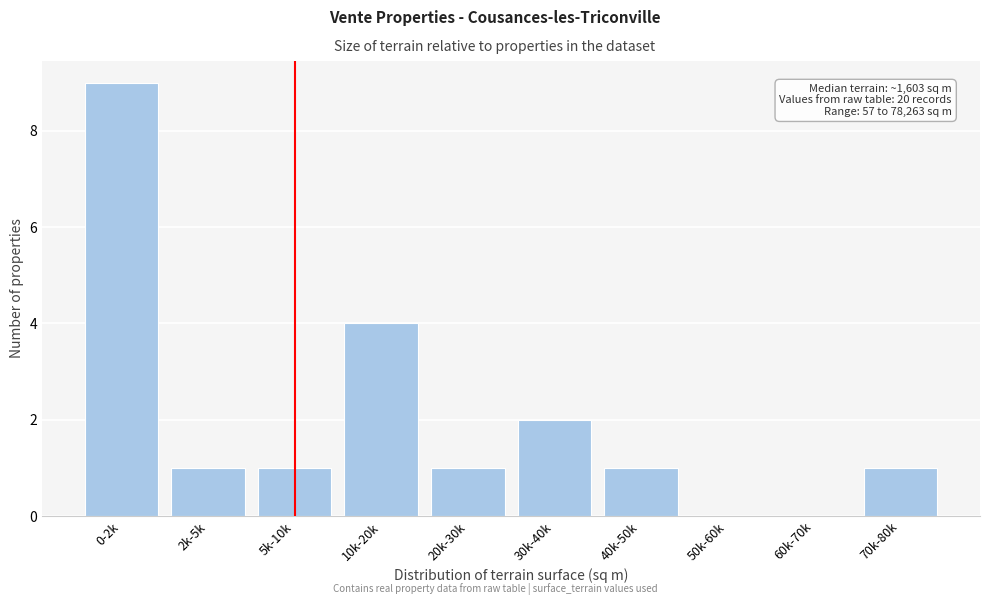

Reading left to right, what are all the values shown in this chart?

0-2k=9	2k-5k=1	5k-10k=1	10k-20k=4	20k-30k=1	30k-40k=2	40k-50k=1	50k-60k=0	60k-70k=0	70k-80k=1